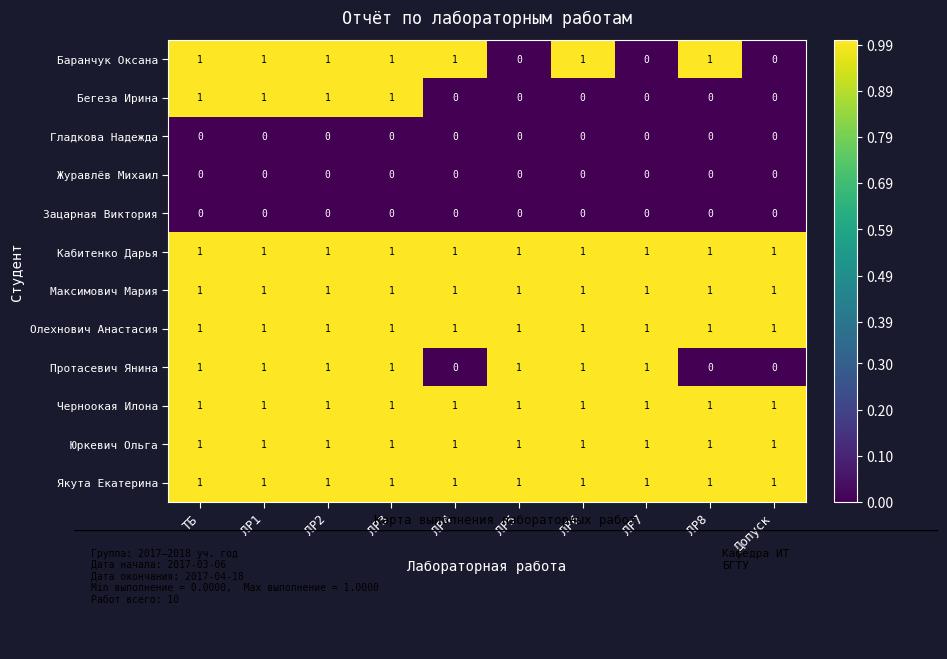

What is the sum of all Протасевич Янина values?

7